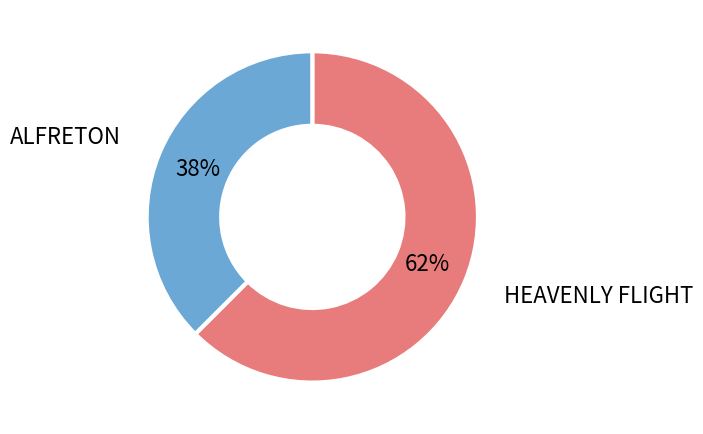

To the nearest percent, what portion does HEAVENLY FLIGHT represent?

62%